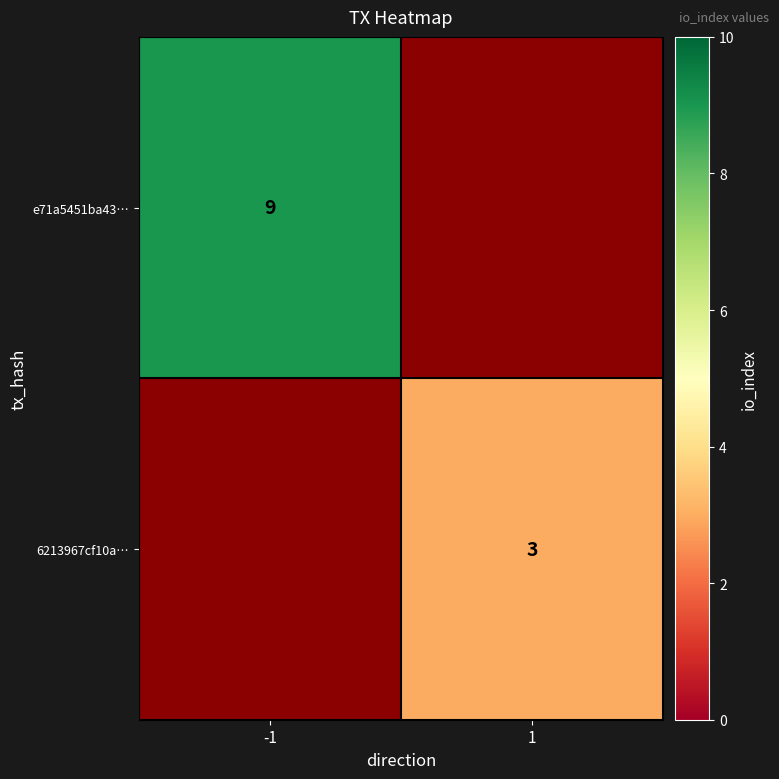

Is it true that e71a5451ba43… equals 9 at -1?

True